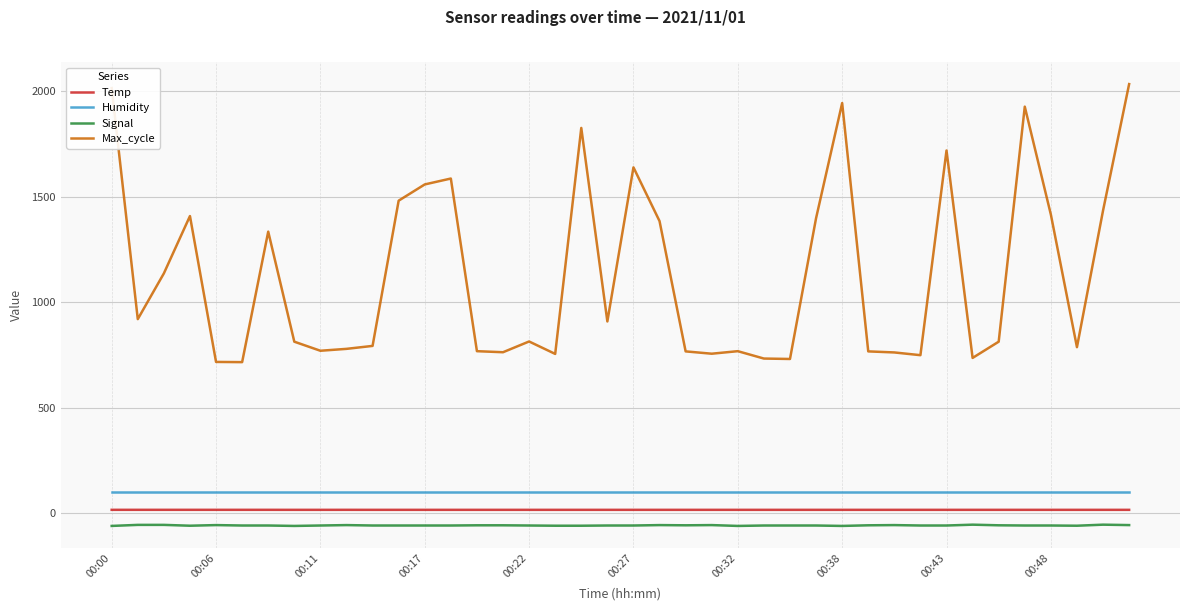

Count the number of categories in the chart.

40